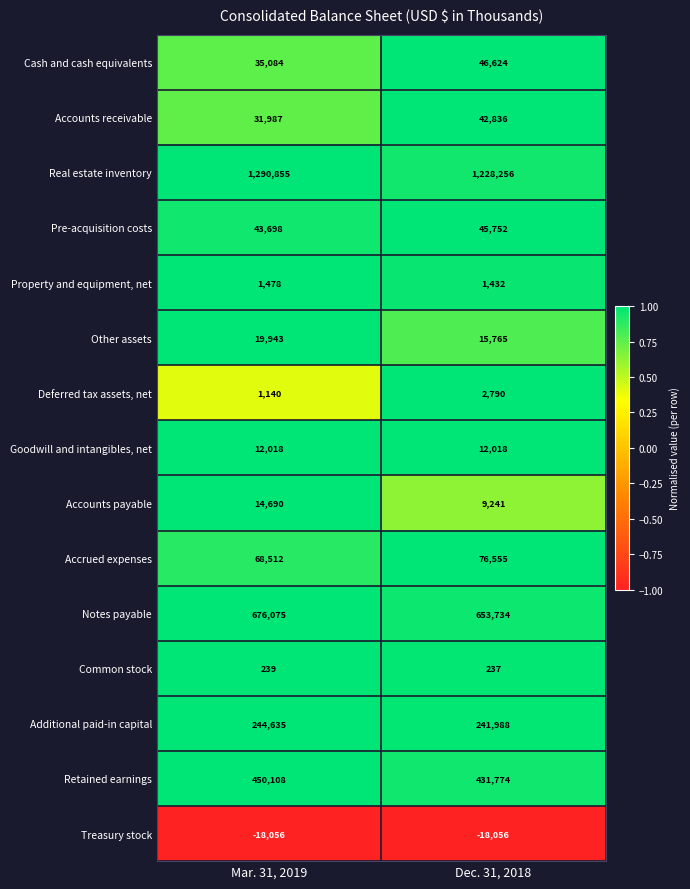

What value does the Real estate inventory series have at Mar. 31, 2019, to the nearest 50?

1290850